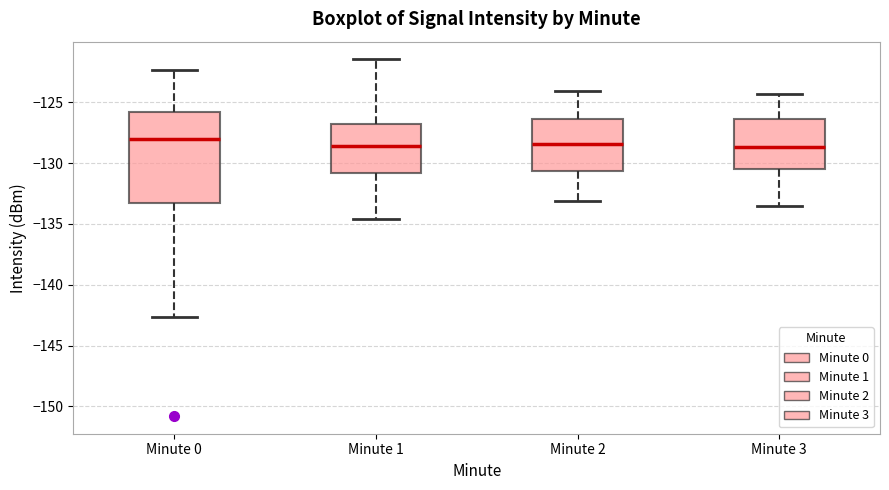

Reading left to right, read every box against the y-axis: the position of its median line, the range the box covers, and the ends of its whiskers. The values are not printed on the chart, so give them approximately, as read against the axis.

Minute 0: median -128.0, box -133.5 to -126.0, whiskers -142.5 to -122.5
Minute 1: median -128.5, box -131.0 to -127.0, whiskers -134.5 to -121.5
Minute 2: median -128.5, box -130.5 to -126.5, whiskers -133.0 to -124.0
Minute 3: median -128.5, box -130.5 to -126.5, whiskers -133.5 to -124.5